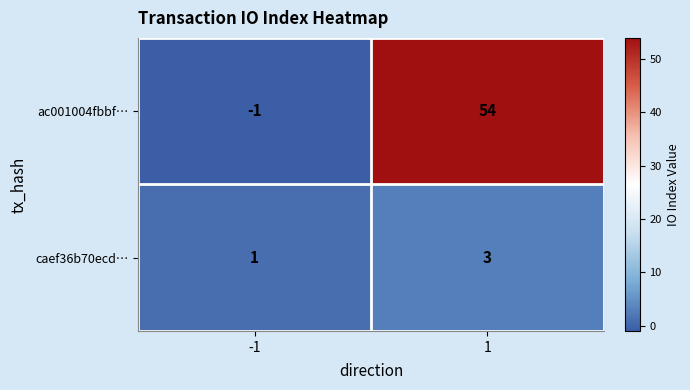

The value of caef36b70ecd… at -1 is 1. True or false?

True